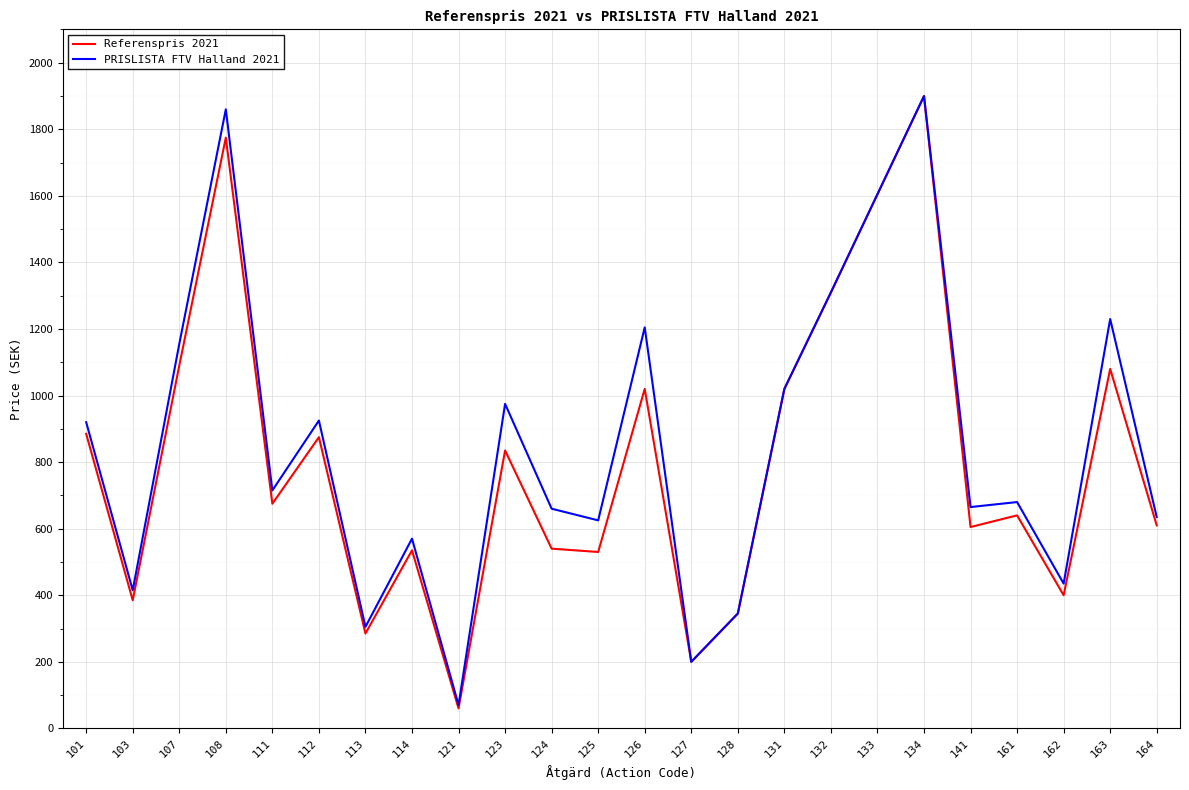

Does the chart display data point markers on the line(s)?

No